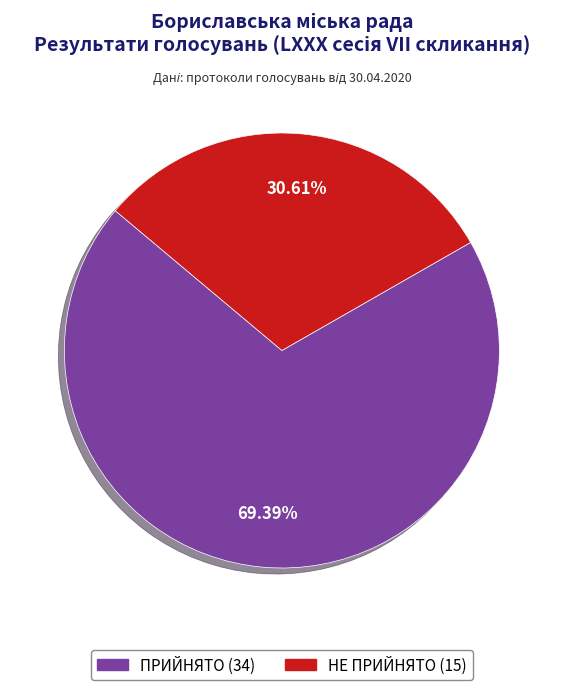

How many segments does this pie chart have?

2